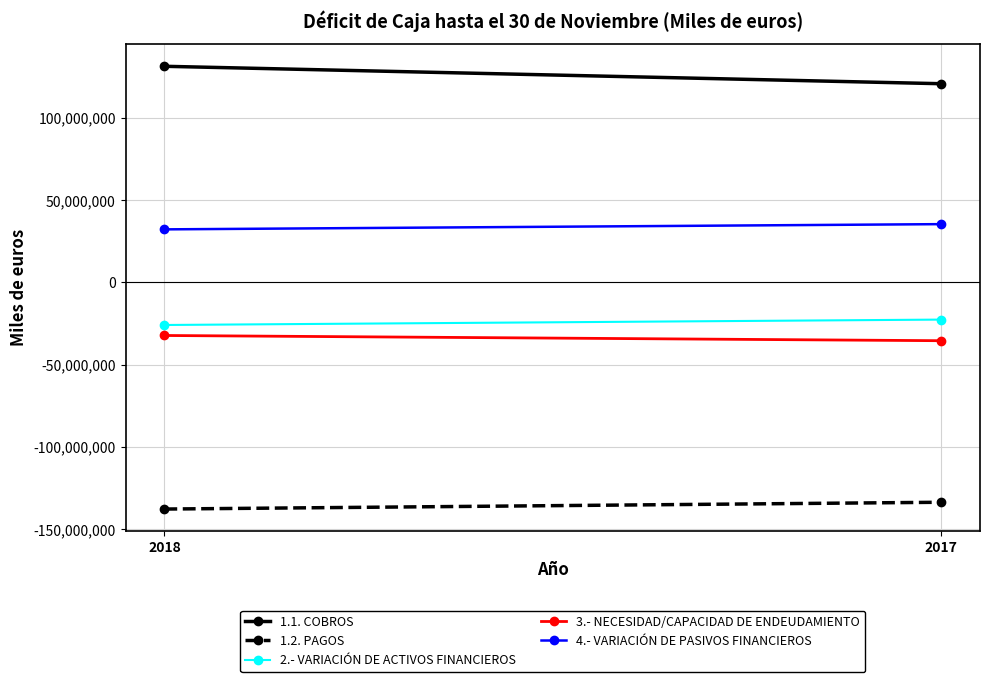

What is the difference between the highest and lowest values at 2018?

269146474